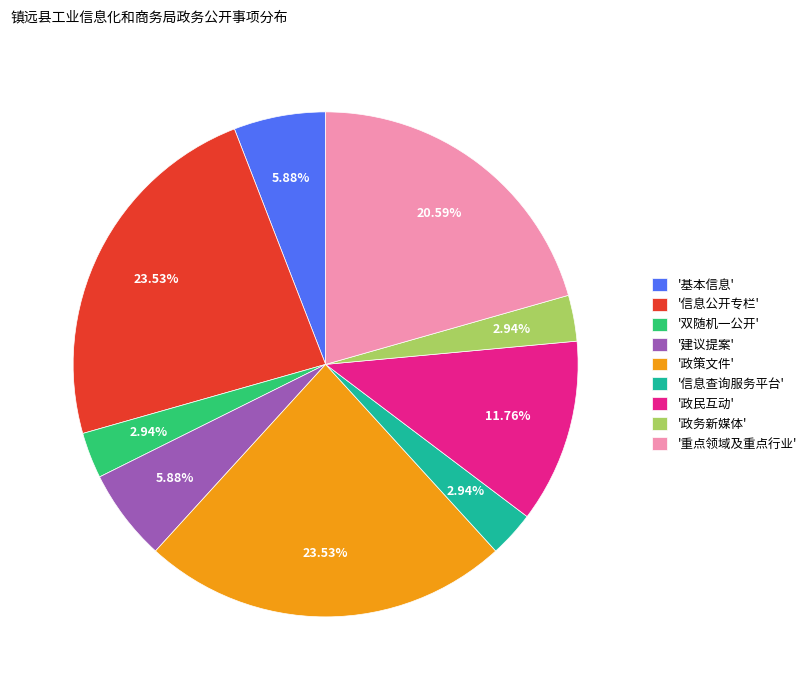

Does '政策文件' represent more than half of the total?

No